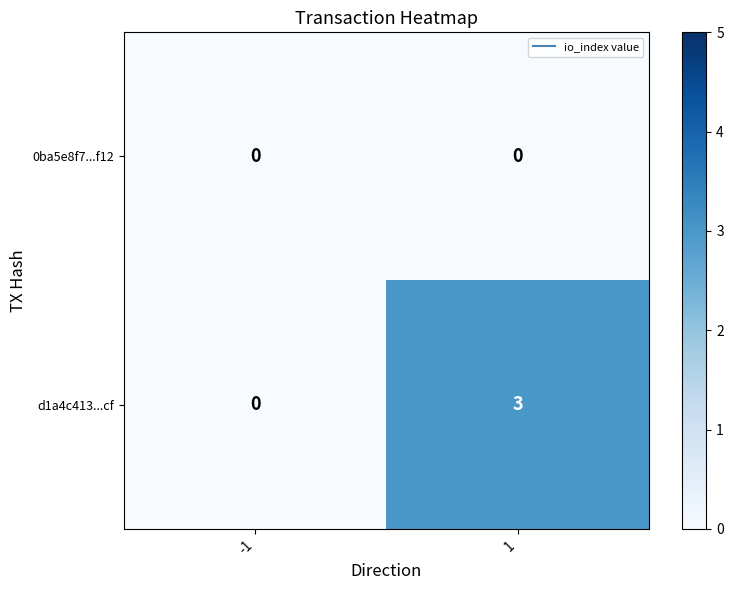

Which series has the largest range (max minus min)?

d1a4c413...cf